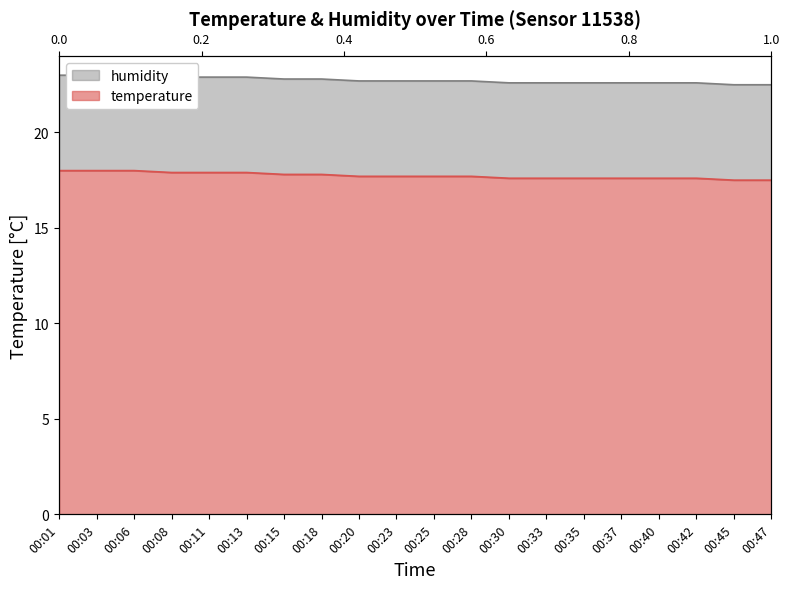

Is it true that the value at 00:23 is 17.7?

True